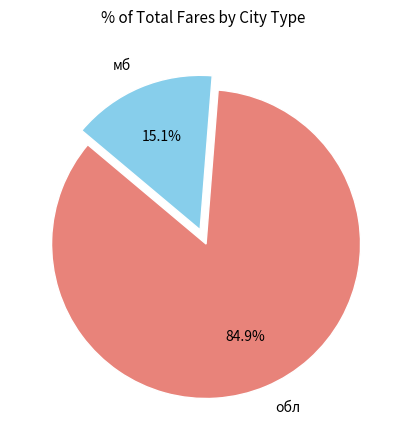

Is it true that обл is 85% of the pie?

True